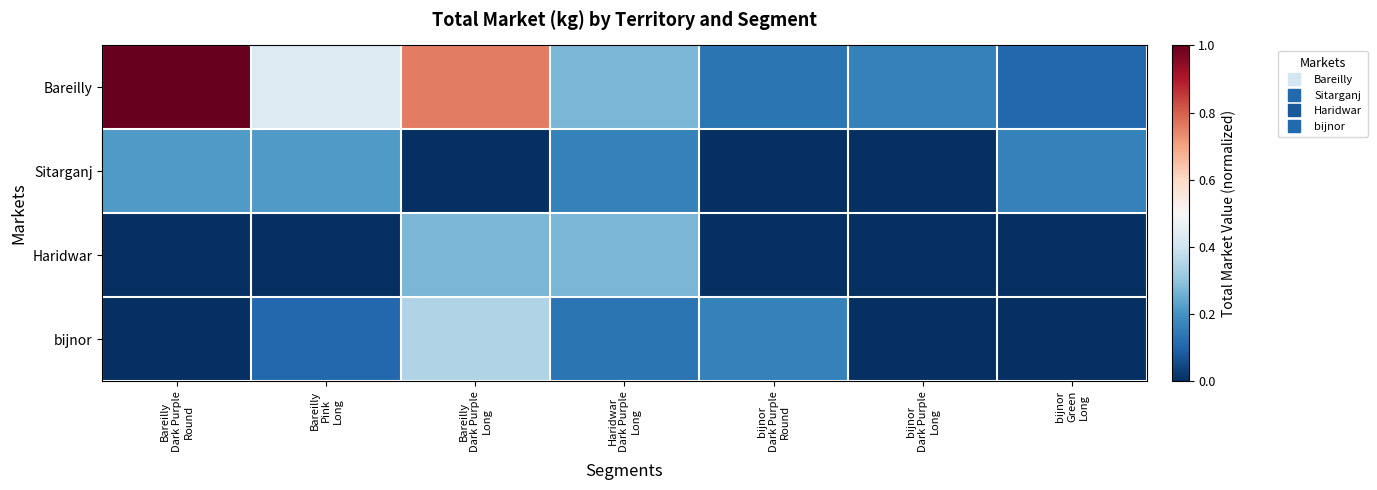

At bijnor Dark Purple Round, list the series in order from largest to smallest.

bijnor, Bareilly, Sitarganj, Haridwar